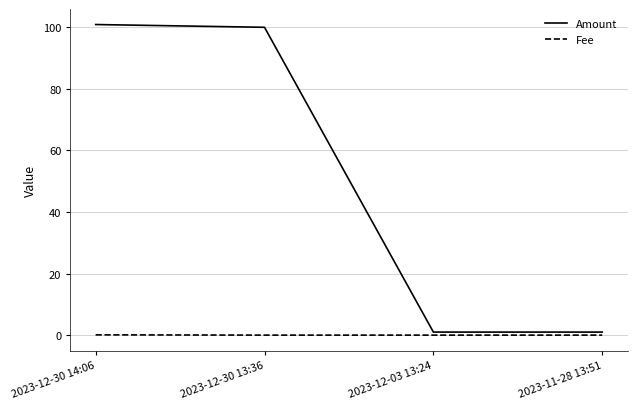

The Amount series shows 31.5 at 2023-12-30 14:06. True or false?

False